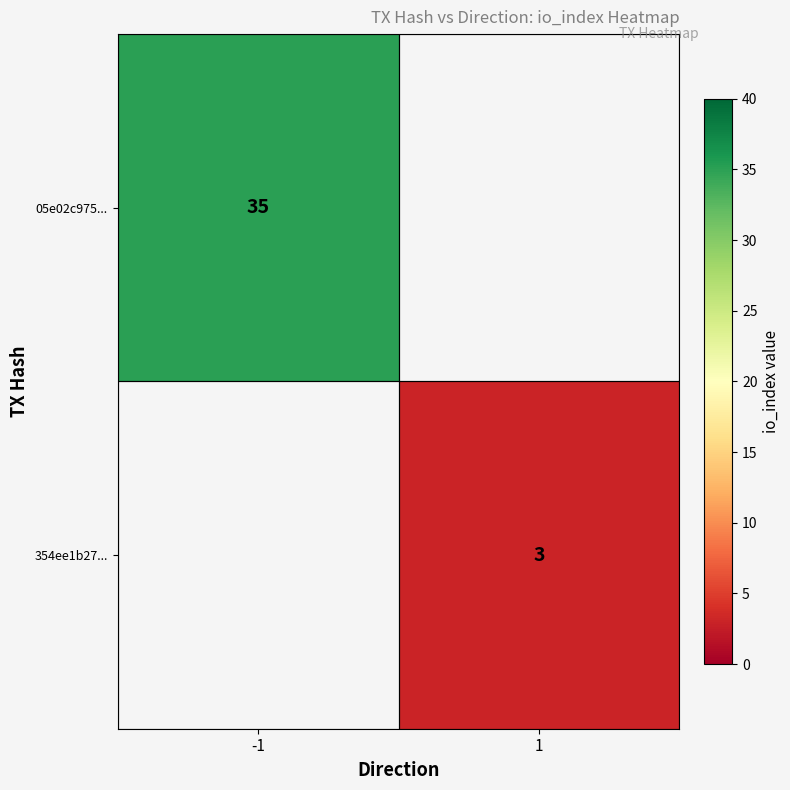

Is it true that 05e02c975... equals 57 at -1?

False